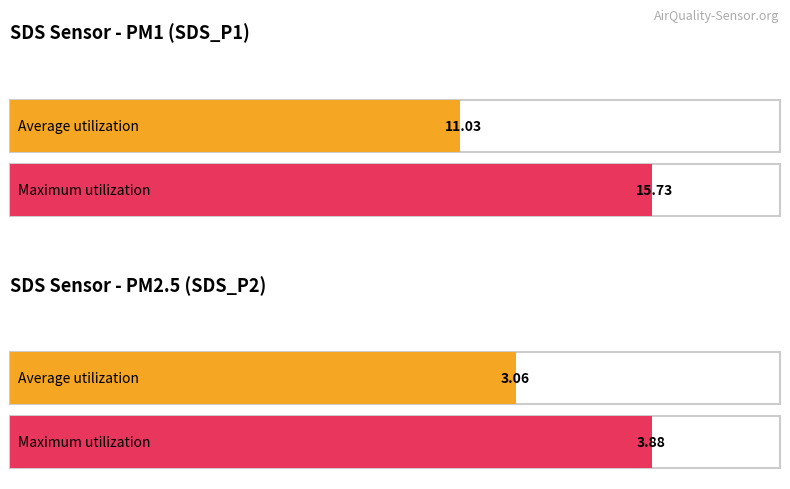

How many values in the Average utilization series exceed 11?

1